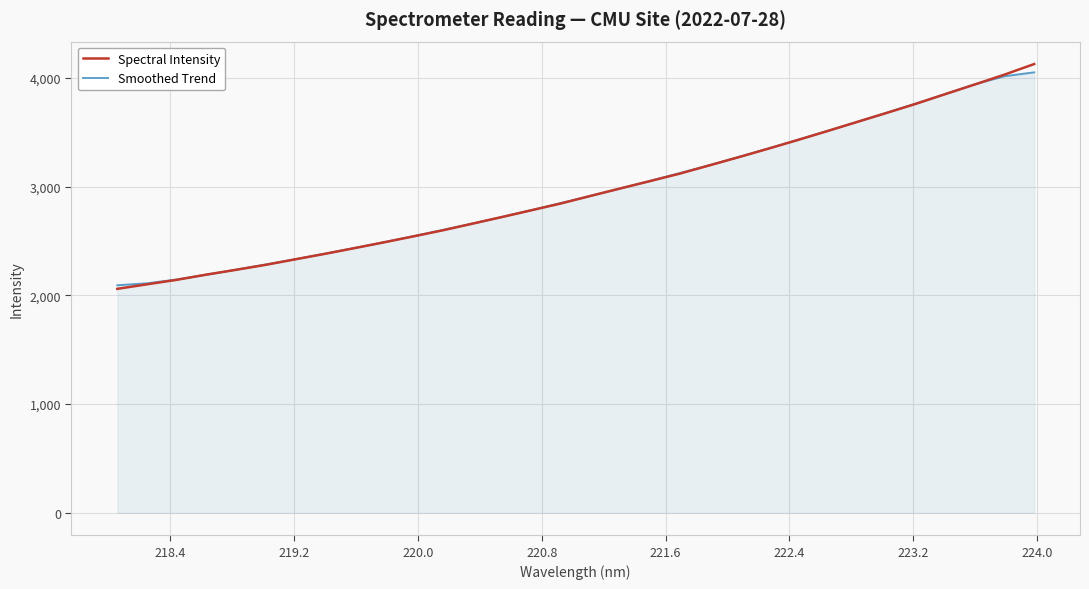

Does the chart have visible grid lines?

Yes